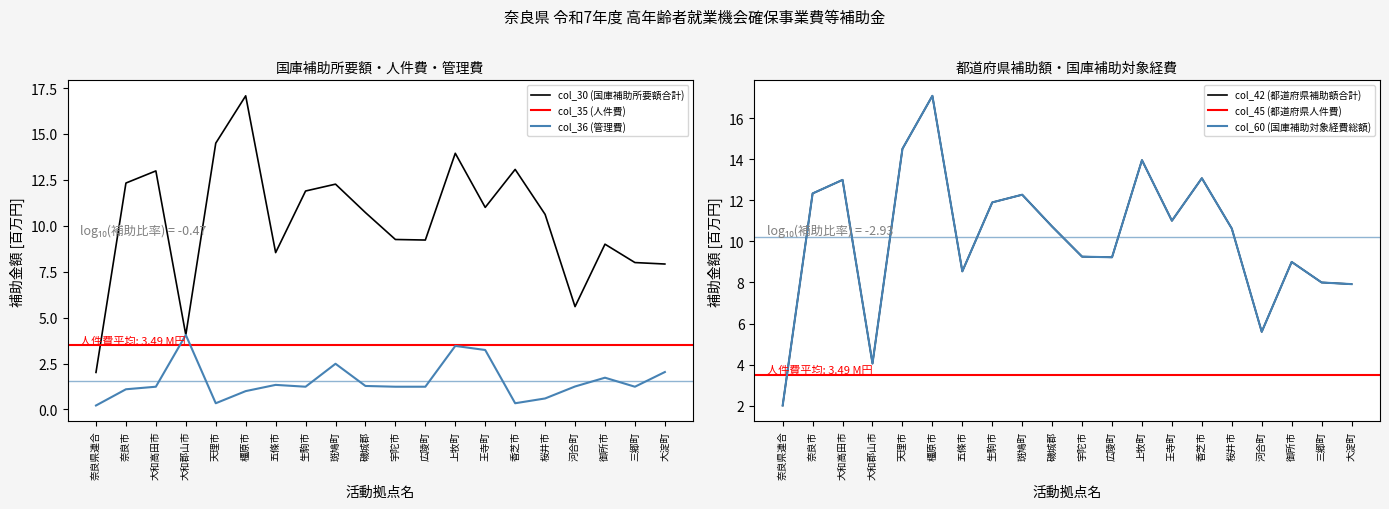

How many interior local valleys does the col_60 (国庫補助対象経費総額) series have?

5